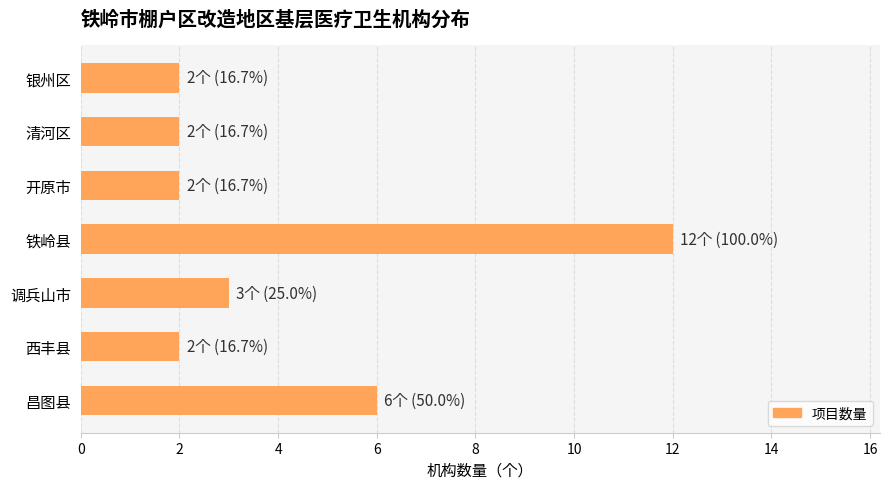

At which label is the value closest to 7?

昌图县